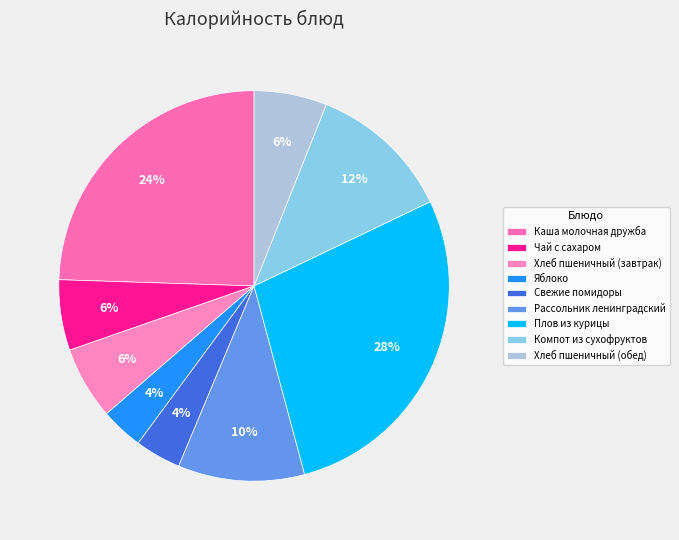

Is it true that Компот из сухофруктов is 18% of the pie?

False